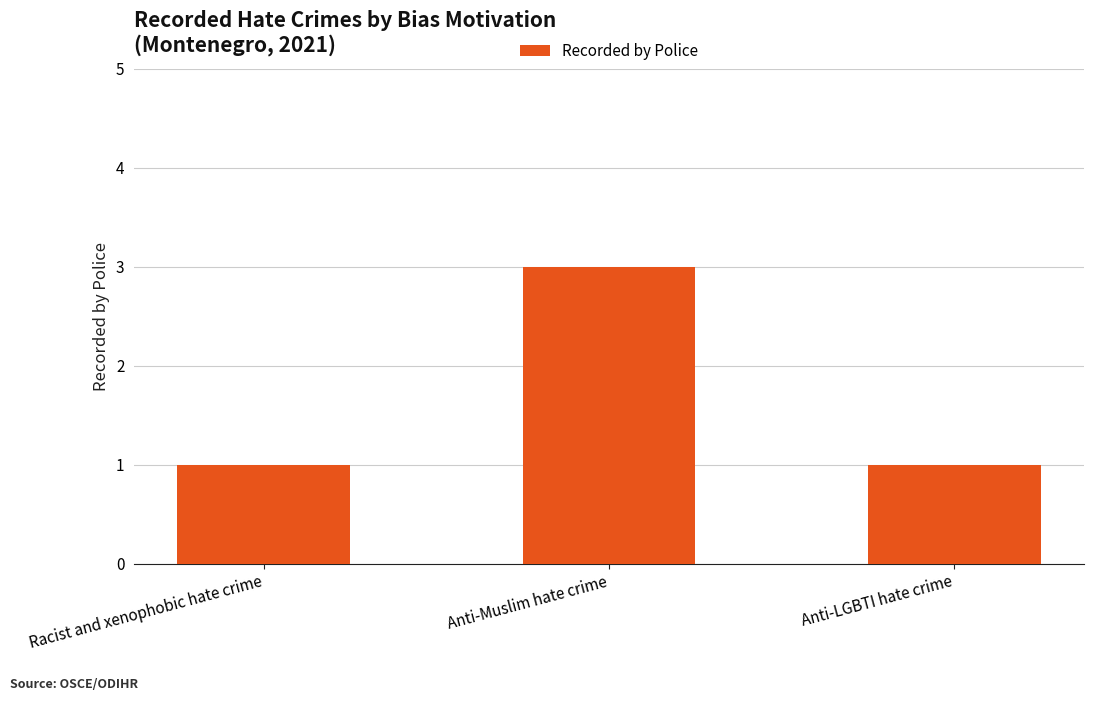

Between Anti-Muslim hate crime and Anti-LGBTI hate crime, which is larger?

Anti-Muslim hate crime